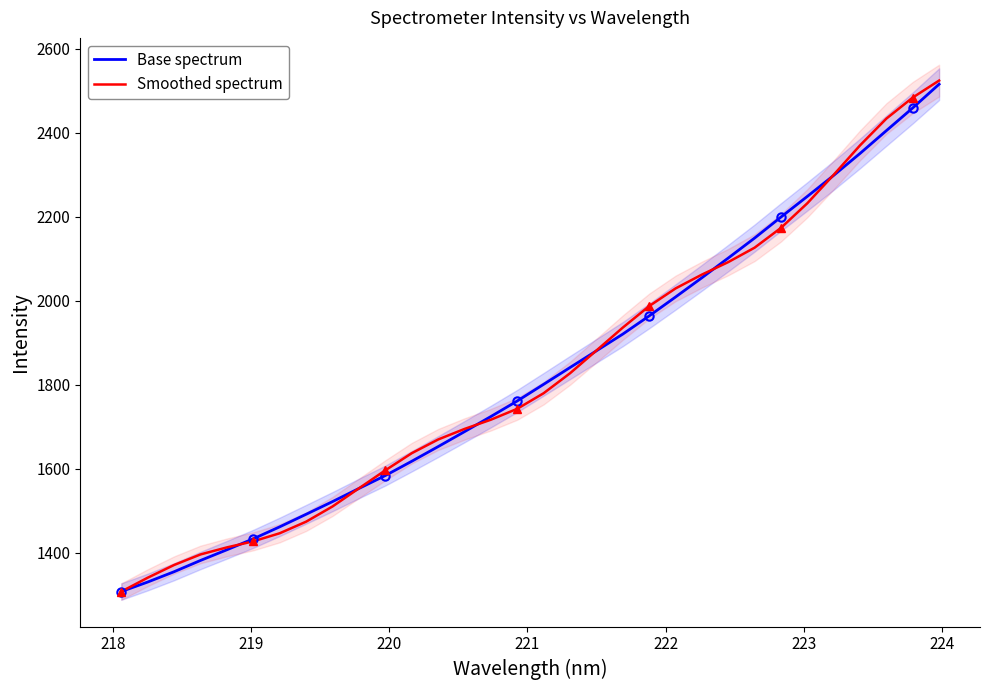

Reading left to right, extract all data points from this chart.

Base spectrum: 1308.1	1330.8	1355.3	1382.2	1407.6	1433.7	1462.2	1492.0	1522.2	1553.5	1584.2	1618.2	1653.0	1688.6	1724.7	1761.7	1801.3	1841.3	1881.0	1920.8	1964.1	2009.0	2054.9	2101.8	2149.4	2199.4	2248.5	2298.5	2350.8	2405.0	2459.1	2515.5
Smoothed spectrum: 1308.1	1341.1	1371.3	1396.5	1413.2	1427.6	1446.9	1474.4	1510.7	1553.8	1596.7	1637.3	1670.0	1695.1	1717.1	1743.1	1780.2	1827.6	1881.7	1936.2	1987.4	2029.4	2062.4	2092.1	2126.5	2173.6	2232.2	2299.9	2370.0	2433.7	2483.8	2524.1